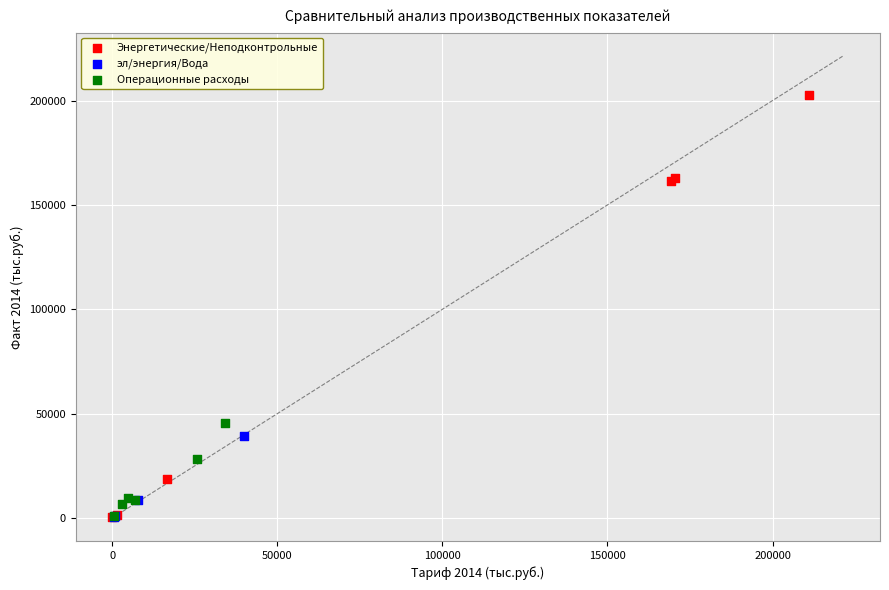

Which series reaches the maximum Y coordinate?

Энергетические/Неподконтрольные